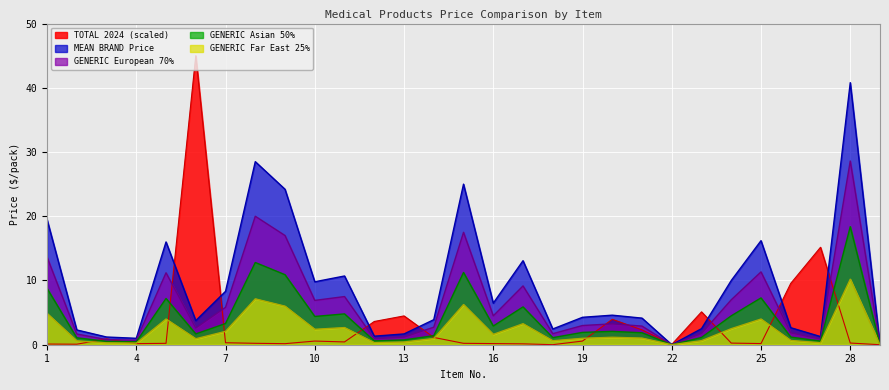

Is the value of MEAN BRAND Price at 2 greater than the value of TOTAL 2024 at 29?

Yes